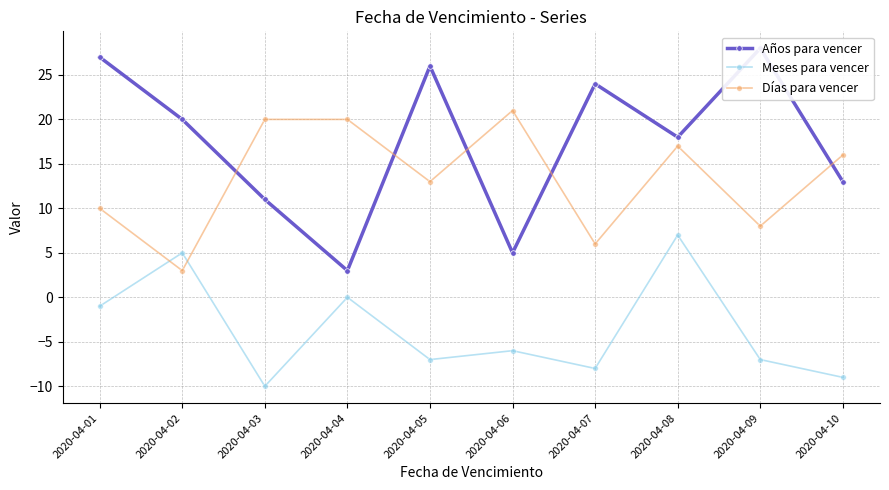

True or false: Días para vencer and Meses para vencer cross at least once.

True